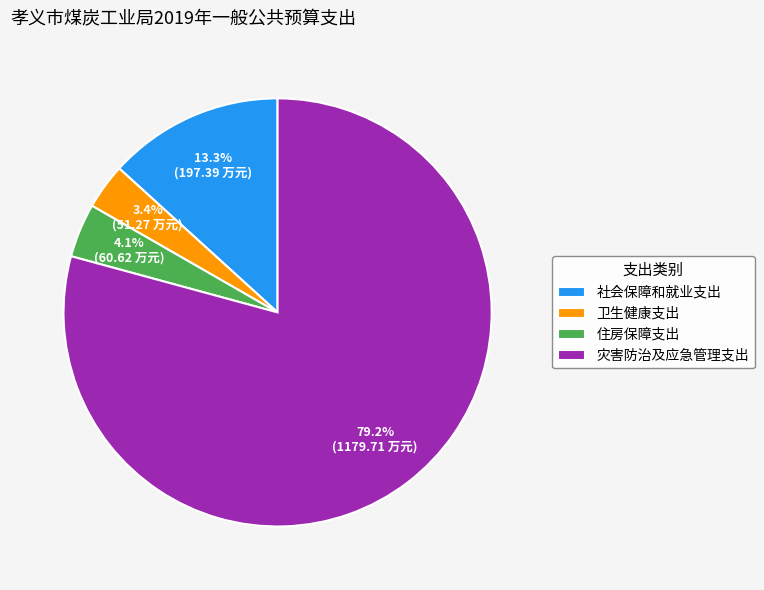

Is it true that 灾害防治及应急管理支出 is 72% of the pie?

False